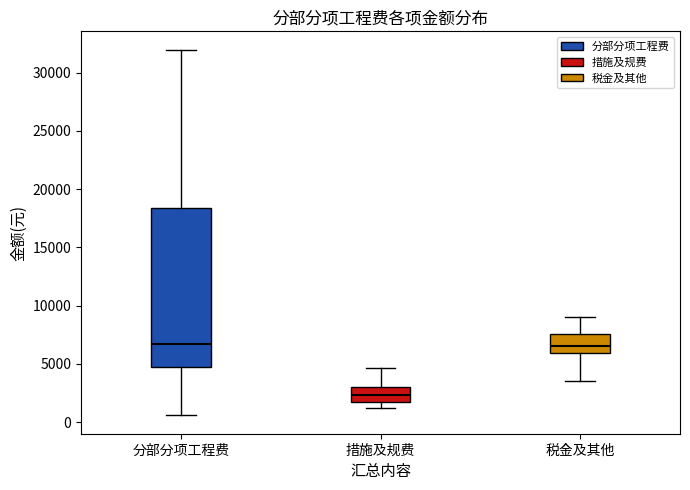

Reading left to right, transcribe this box plot: for each box, give where its median line is, the range the box spans, and where its two whiskers end, as read against the y-axis. The values are not printed on the chart, so give them approximately, as read against the axis.

分部分项工程费: median 6500, box 5000 to 18500, whiskers 500 to 32000
措施及规费: median 2500, box 1500 to 3000, whiskers 1000 to 4500
税金及其他: median 6500, box 6000 to 7500, whiskers 3500 to 9000